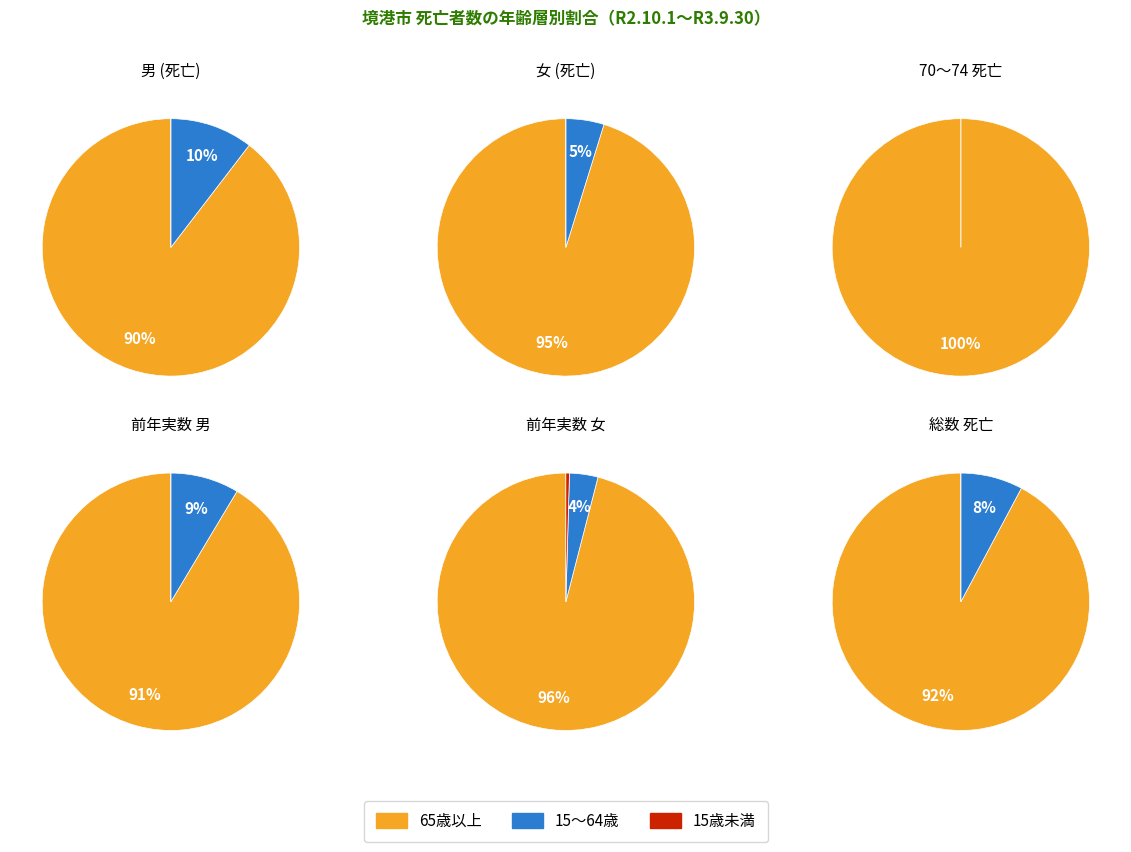

Between 85～89 and 65歳以上, which is larger?

65歳以上